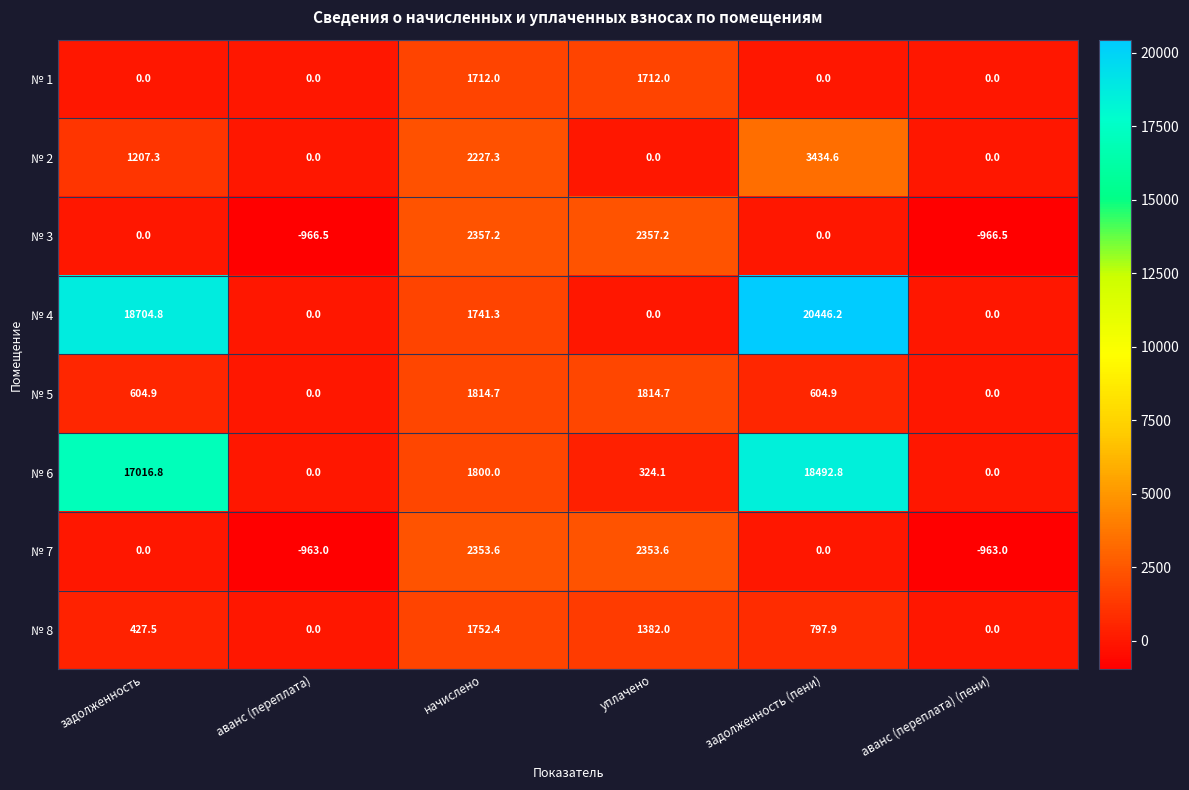

Which series has the largest range (max minus min)?

№ 4